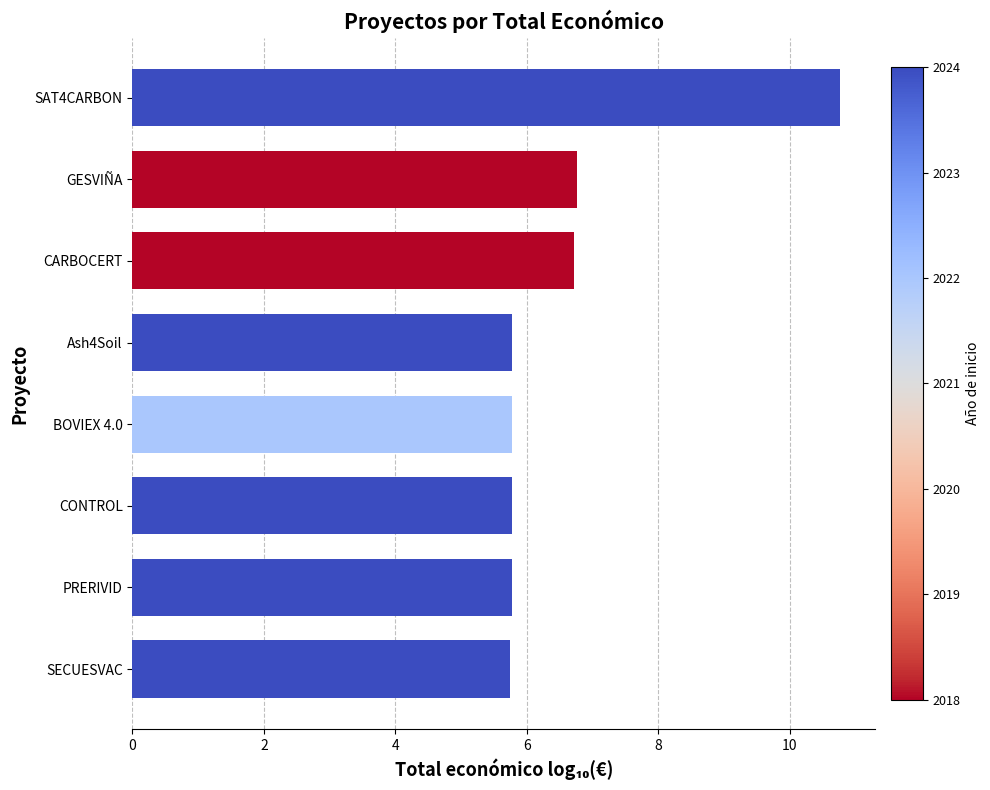

Which label corresponds to the largest value in the chart?

SAT4CARBON